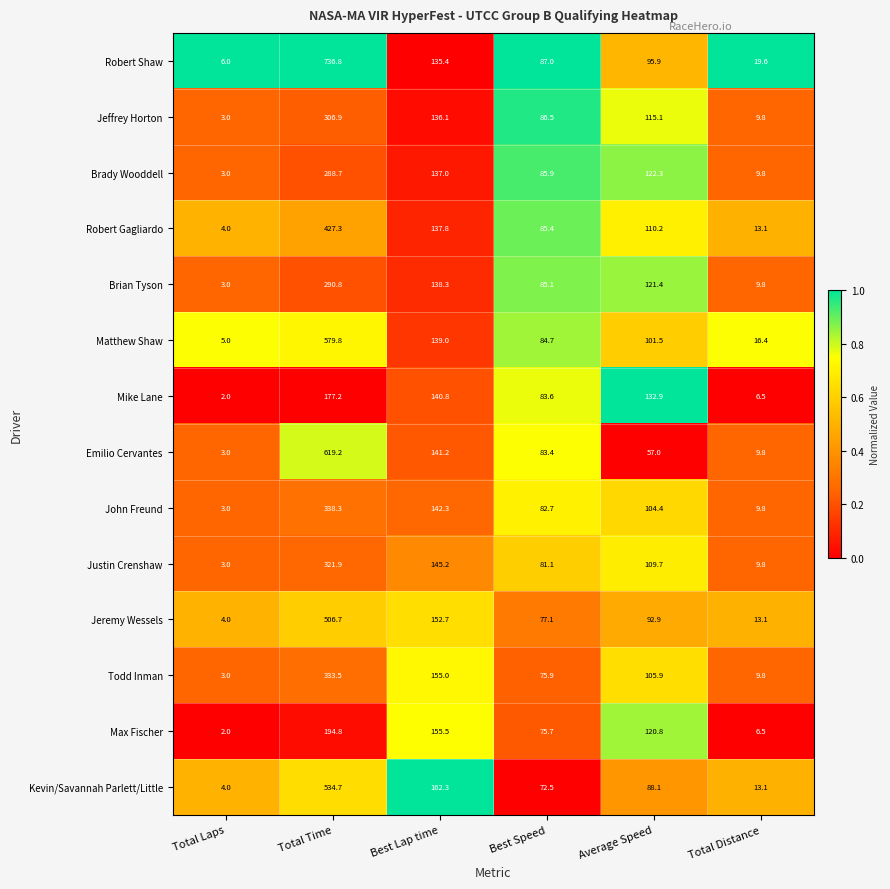

Which series has the largest range (max minus min)?

Robert Shaw